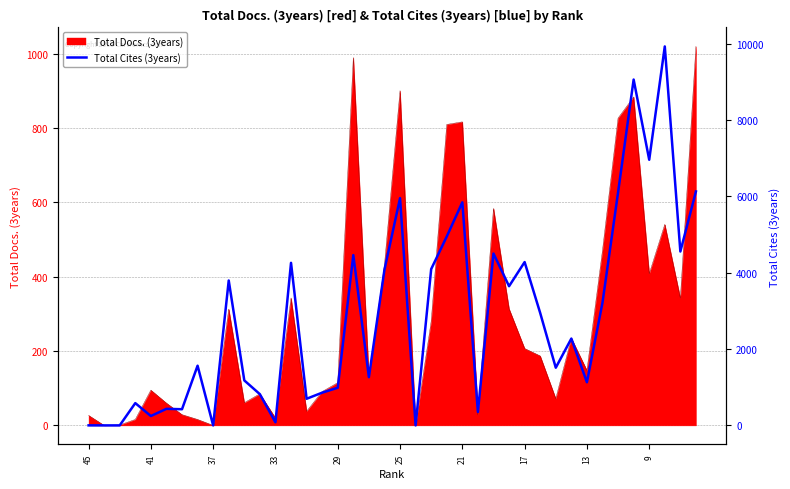

True or false: Total Docs. (3years) has a value of 34 at 29.

False